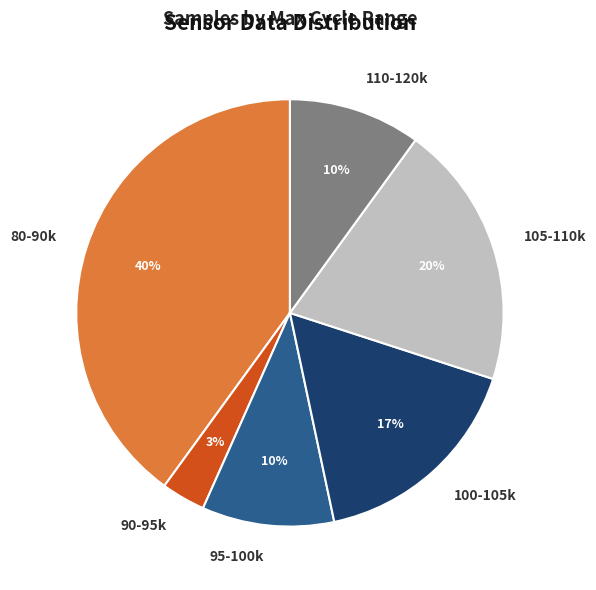

How many slices are in this pie chart?

6